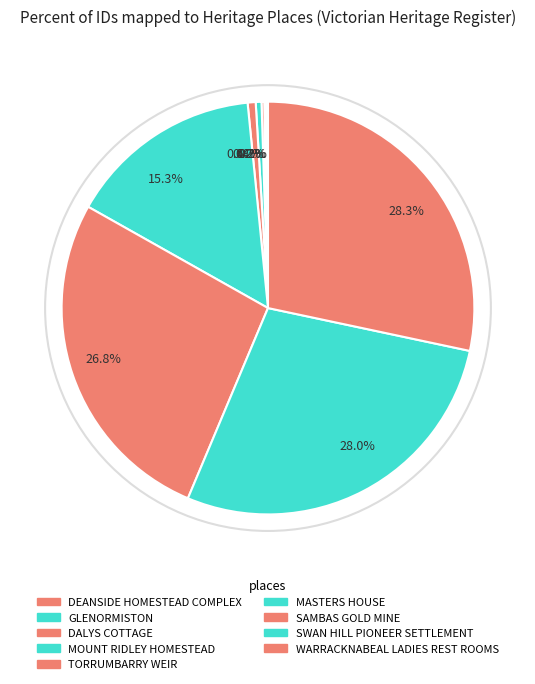

Is SWAN HILL PIONEER SETTLEMENT the majority of the pie?

No